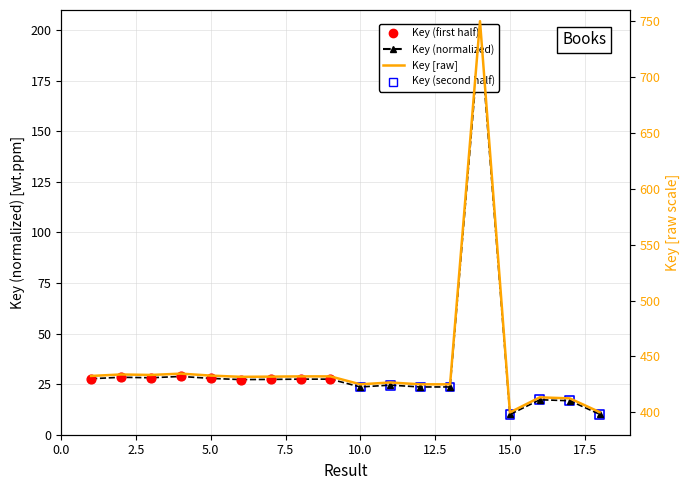

Which has a higher value, 13 or 7?

7